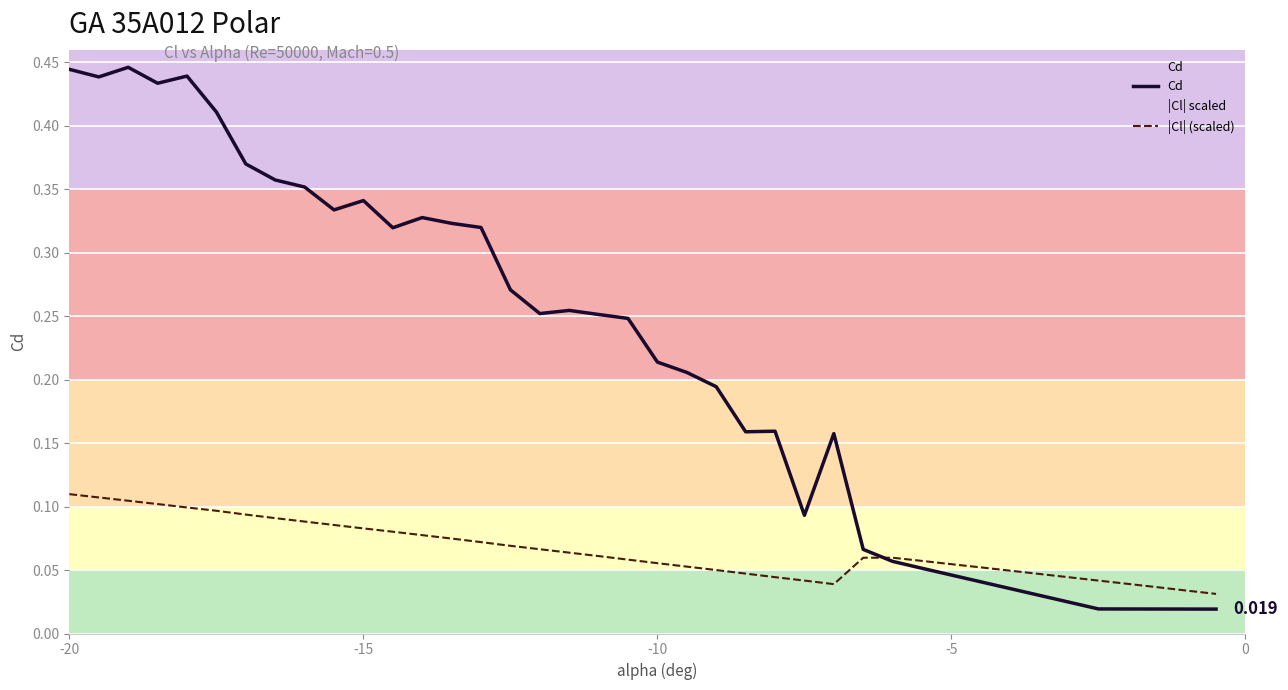

Is this an area chart (filled region under the line)?

No